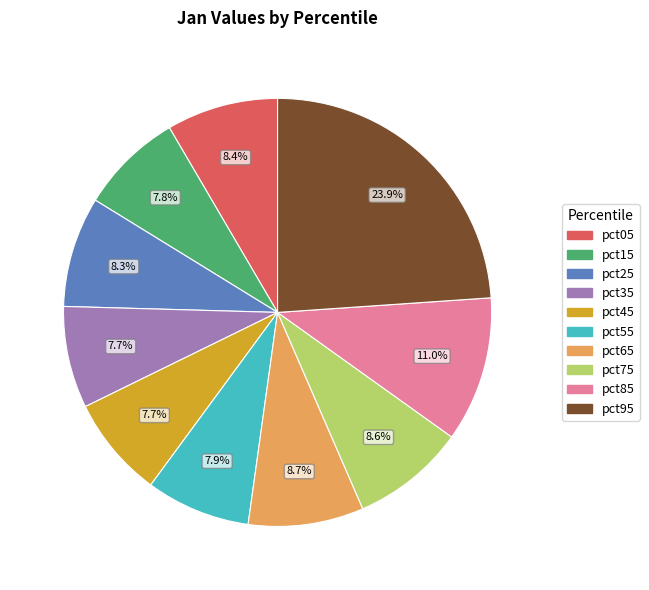

Which category has the biggest portion of the pie?

pct95